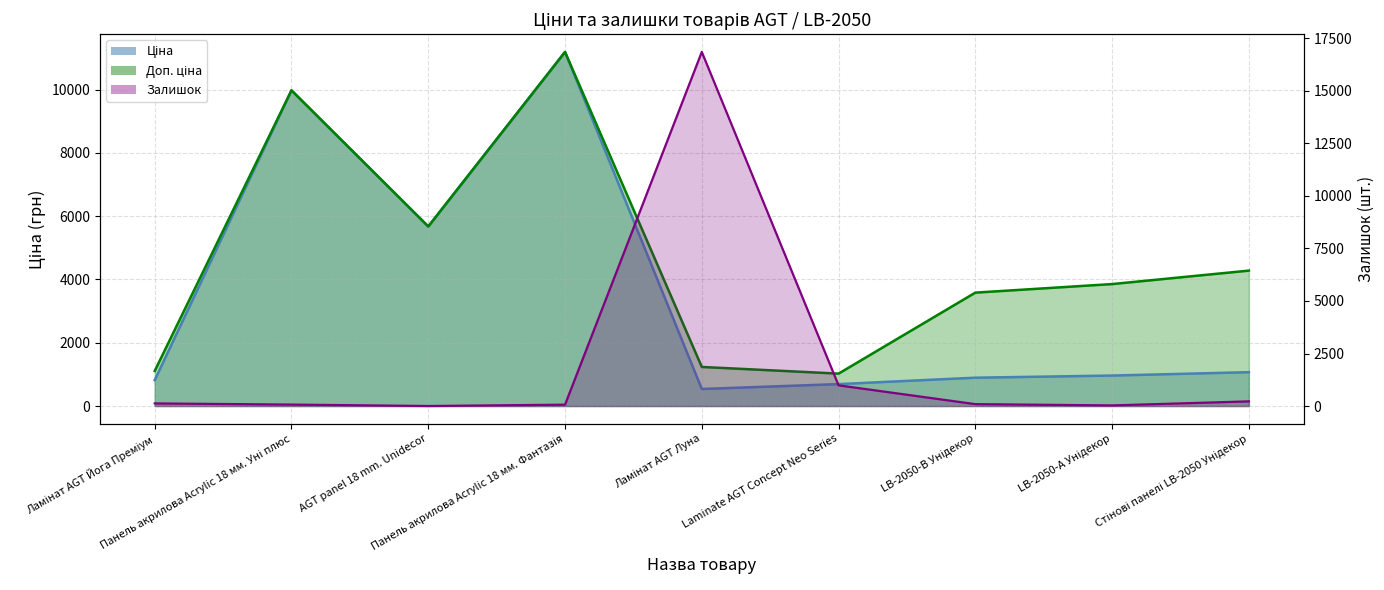

At Laminate AGT Concept Neo Series, list the series in order from largest to smallest.

Доп. ціна, Залишок, Ціна